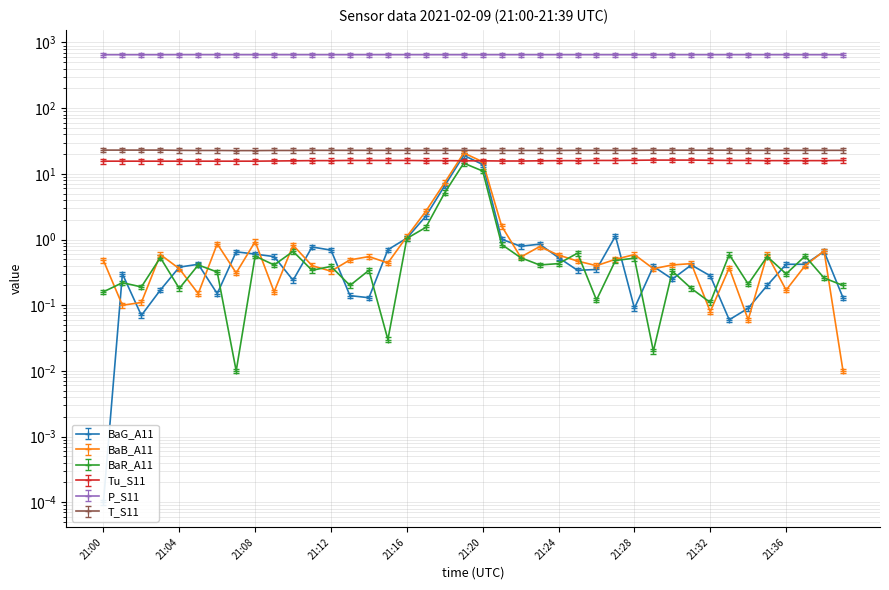

At 21:33, list the series in order from smallest to largest.

BaG_A11, BaB_A11, BaR_A11, Tu_S11, T_S11, P_S11